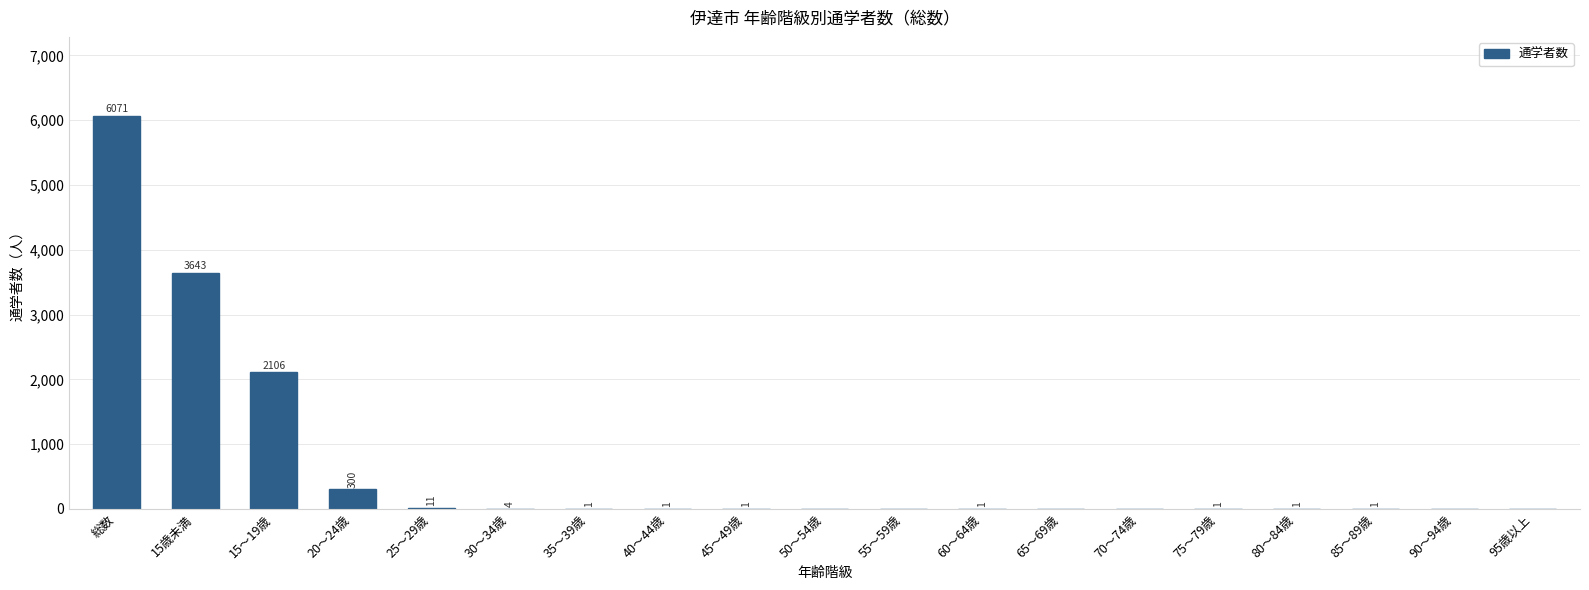

Reading left to right, list all the values displayed in this chart.

6071	3643	2106	300	11	4	1	1	1	0	0	1	0	0	1	1	1	0	0